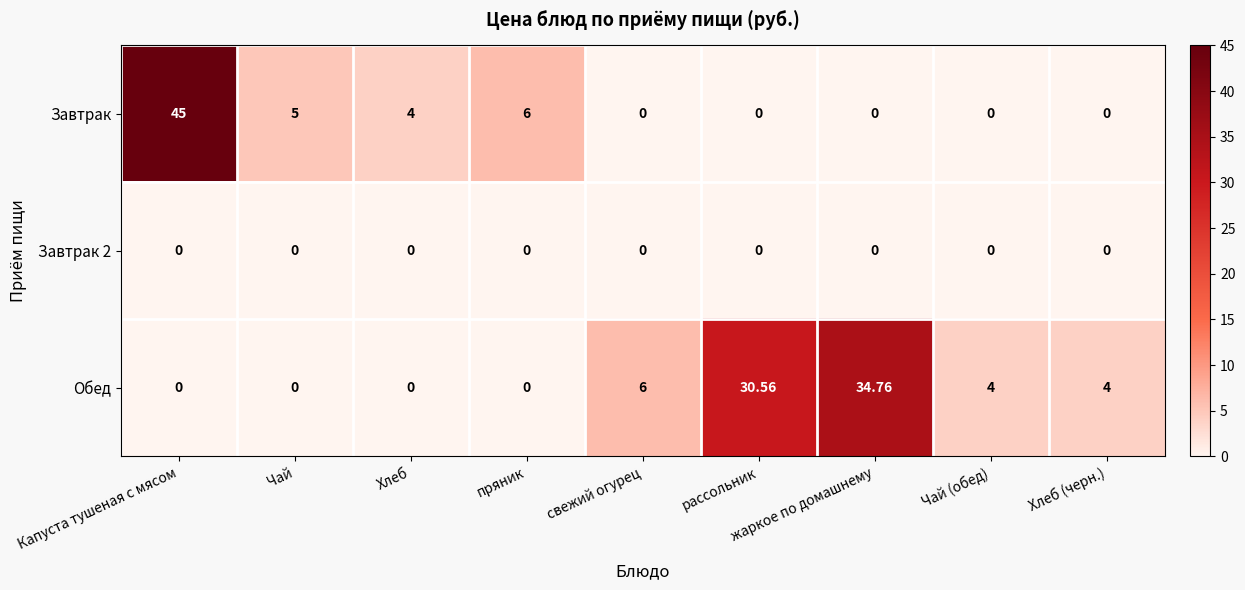

Which series has the largest total across all categories?

Обед